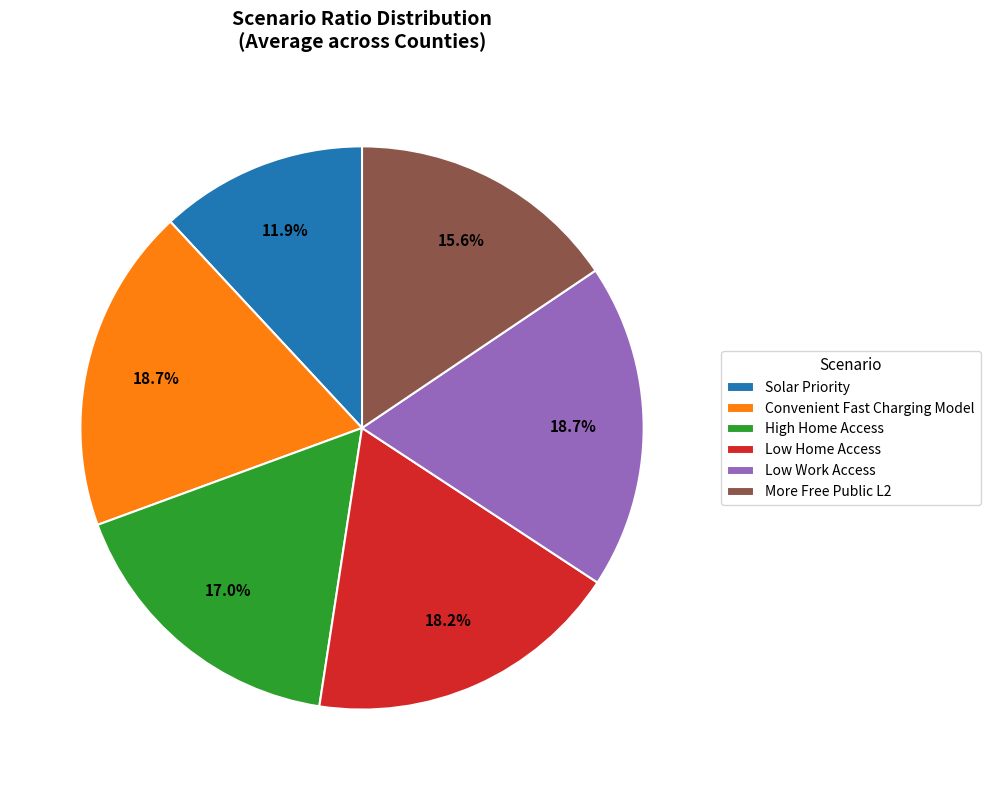

What is the total percentage of High Home Access and Convenient Fast Charging Model?

35.7%